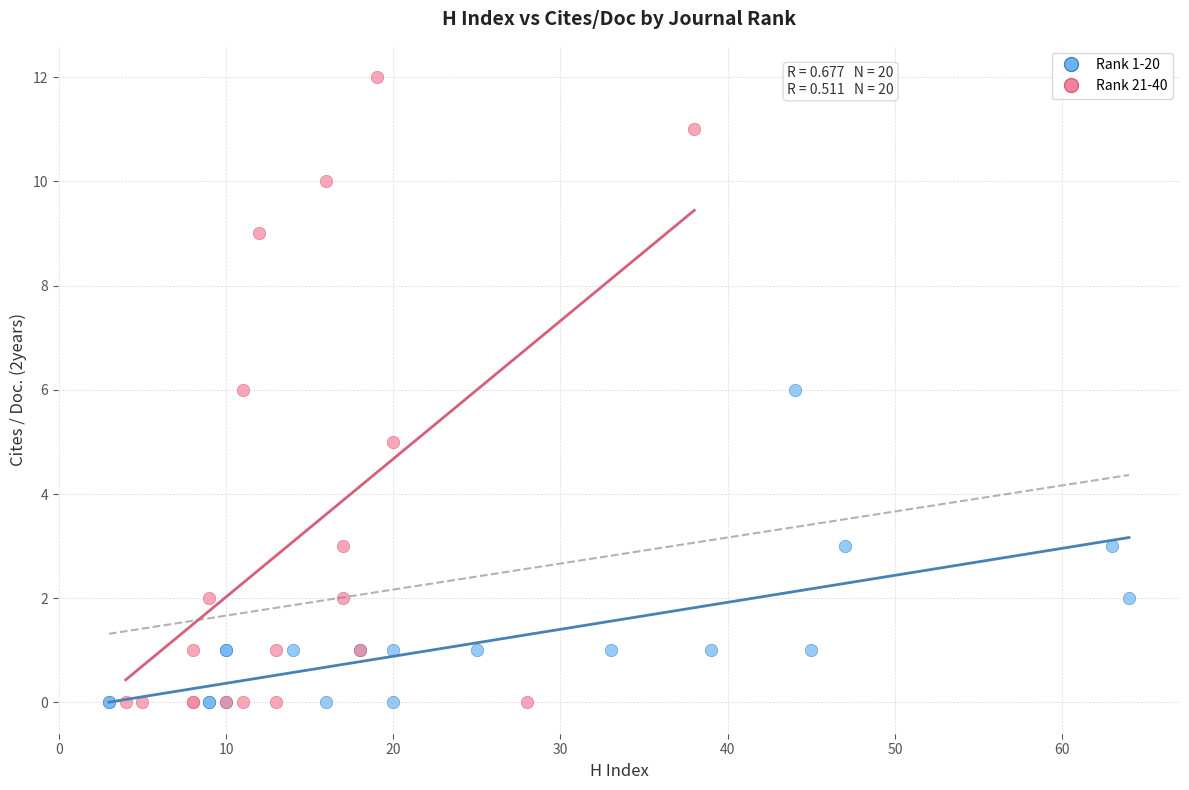

What are all the series names shown in the legend?

Rank 1-20, Rank 21-40